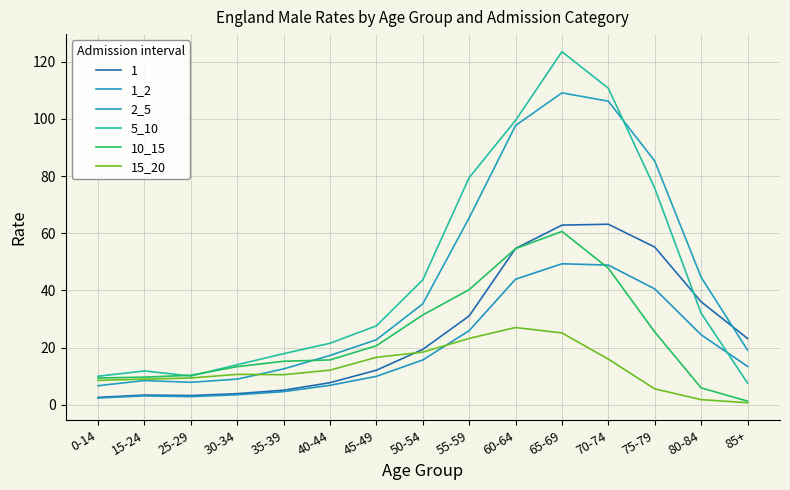

What is the maximum value for 10_15?

60.6